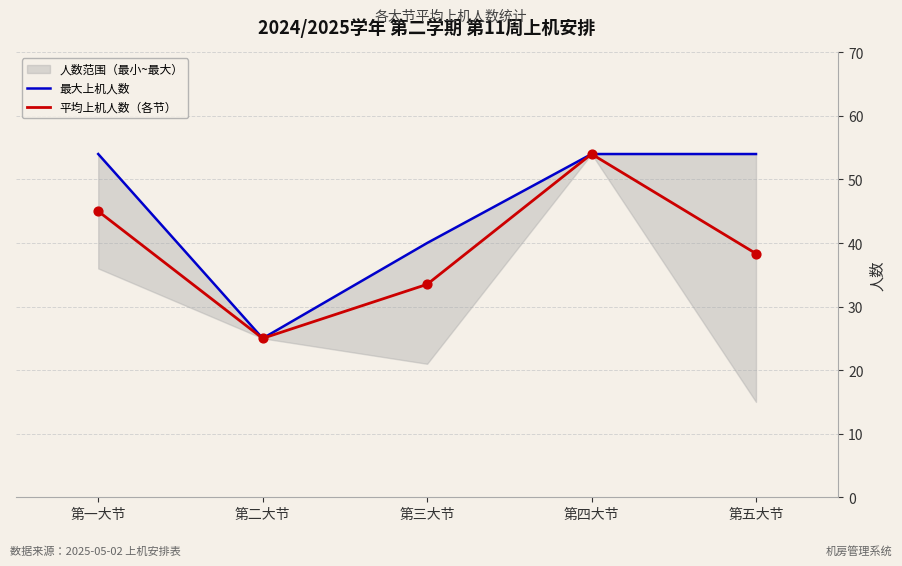

What are all the series names shown in the legend?

最大上机人数, 平均上机人数（各节）